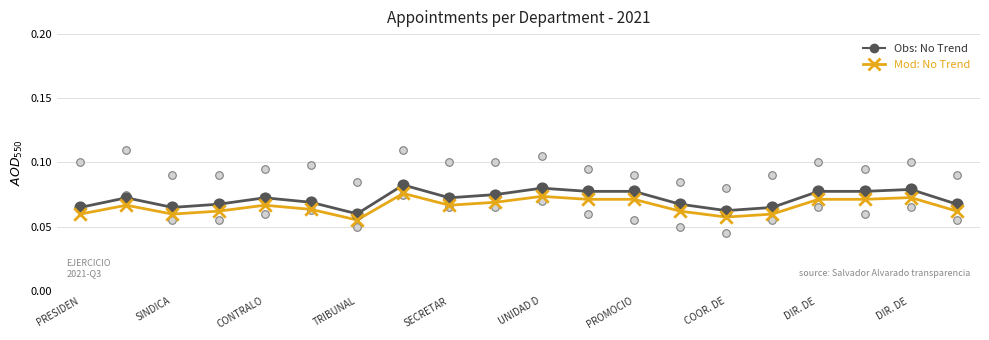

Which series has the largest total across all categories?

Obs: No Trend